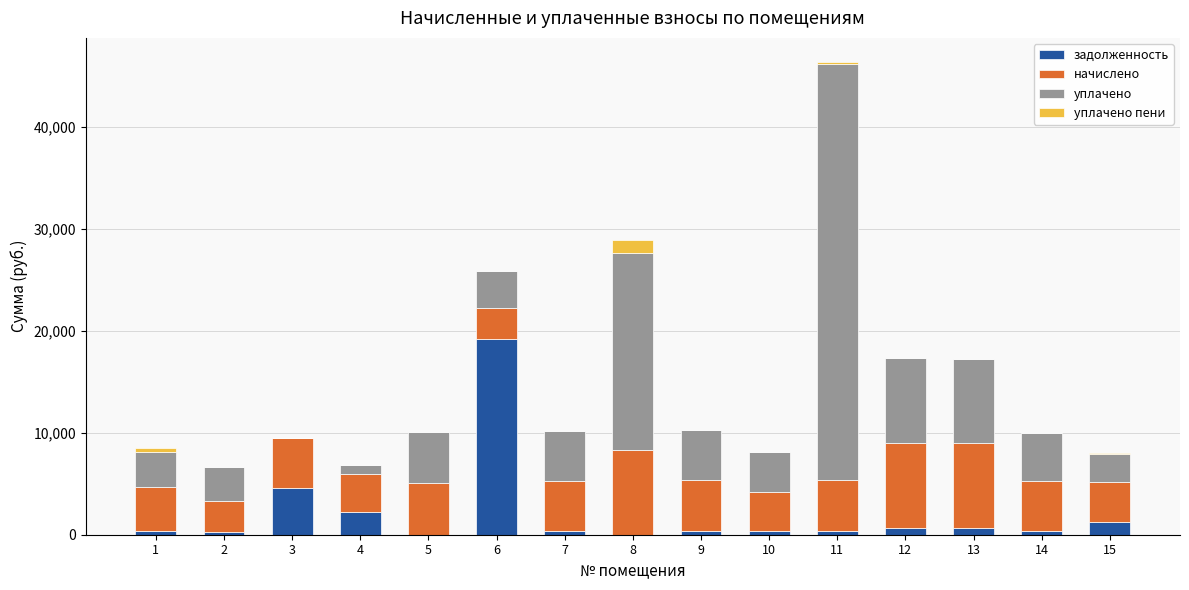

At which category is the sum across all series the highest?

11